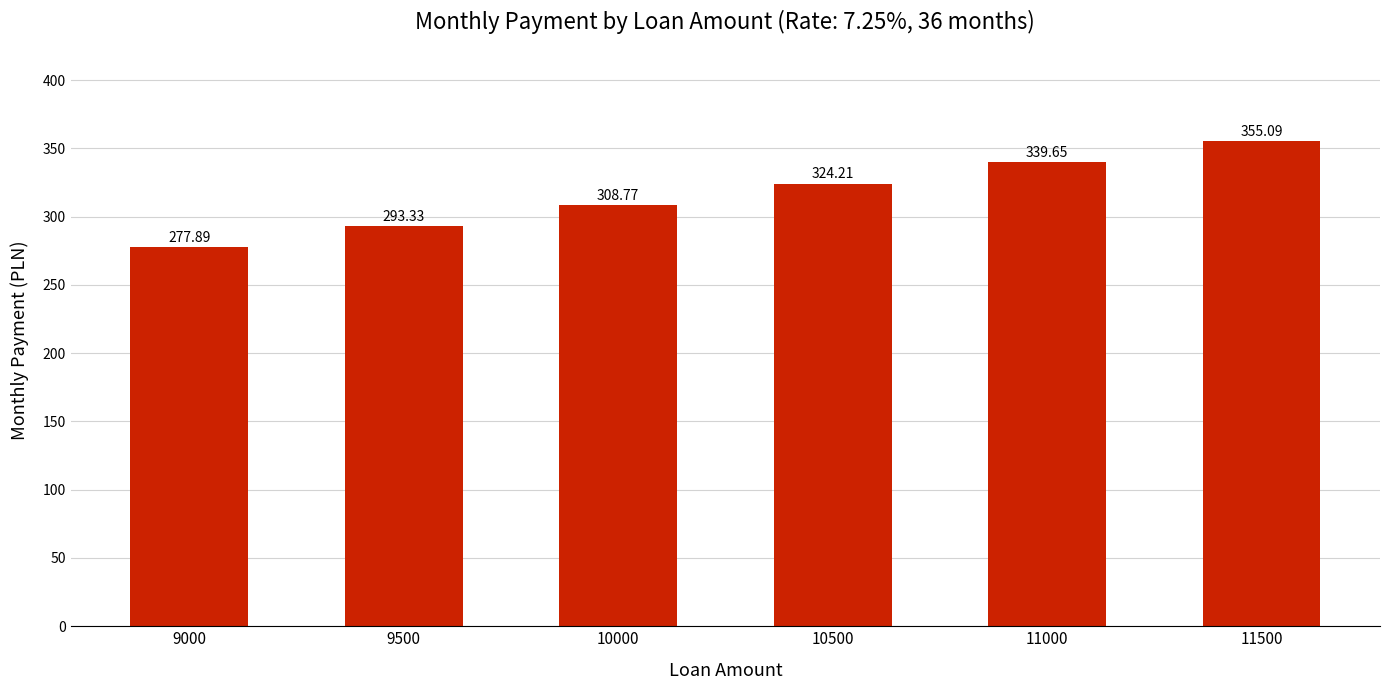

Which label corresponds to the largest value in the chart?

11500